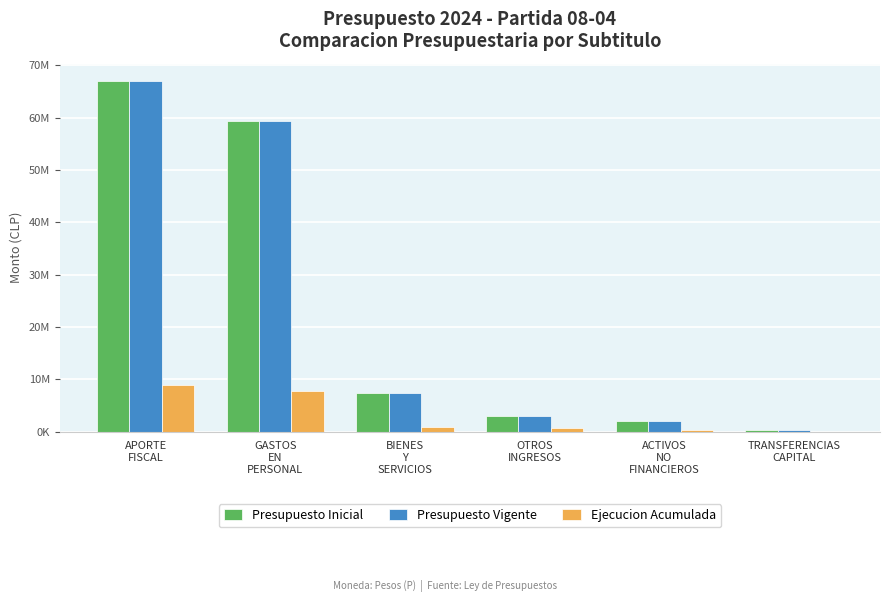

List the series in order of their peak value, lowest first.

Ejecucion Acumulada, Presupuesto Inicial, Presupuesto Vigente